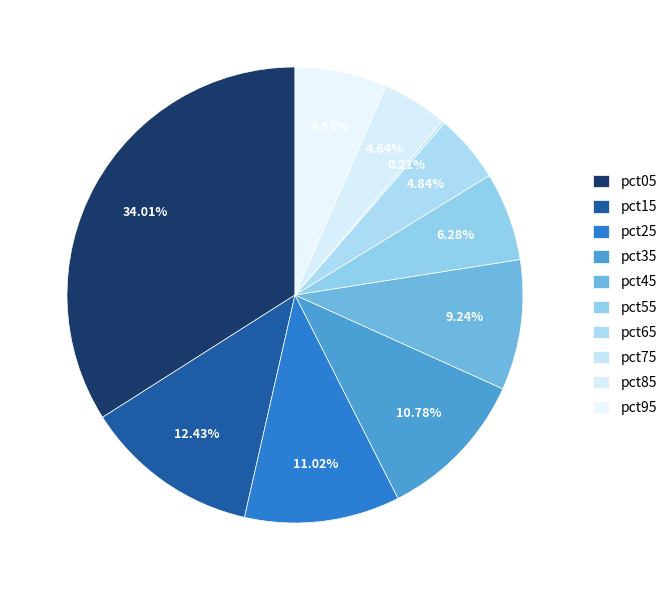

Rank the categories by value from highest to lowest.

pct05, pct15, pct25, pct35, pct45, pct95, pct55, pct65, pct85, pct75